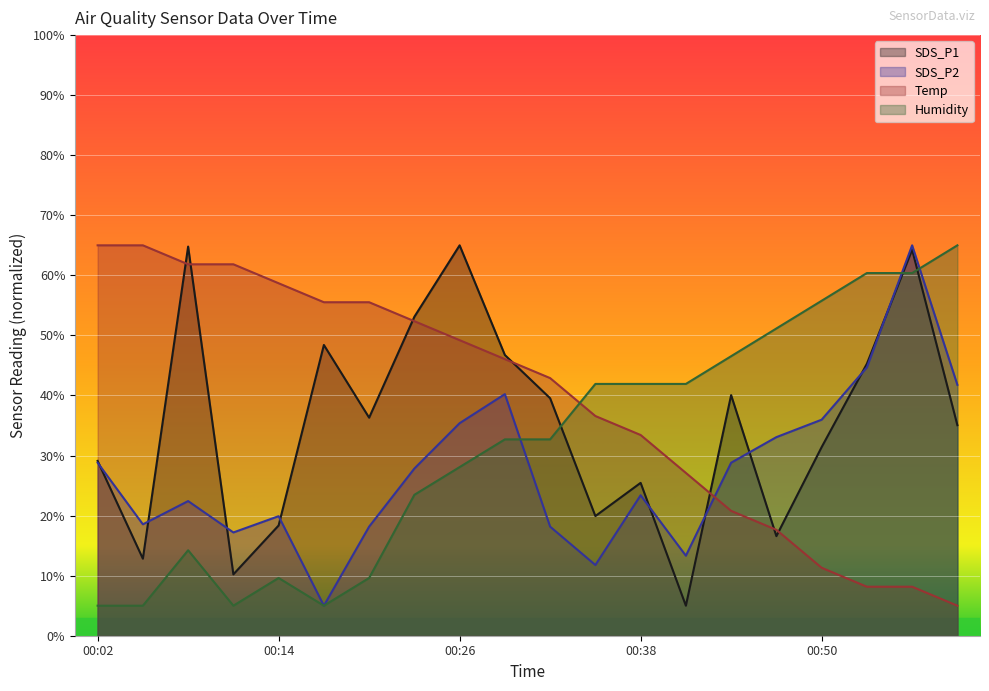

True or false: SDS_P2 has a value of 102.5 at 00:57.

False